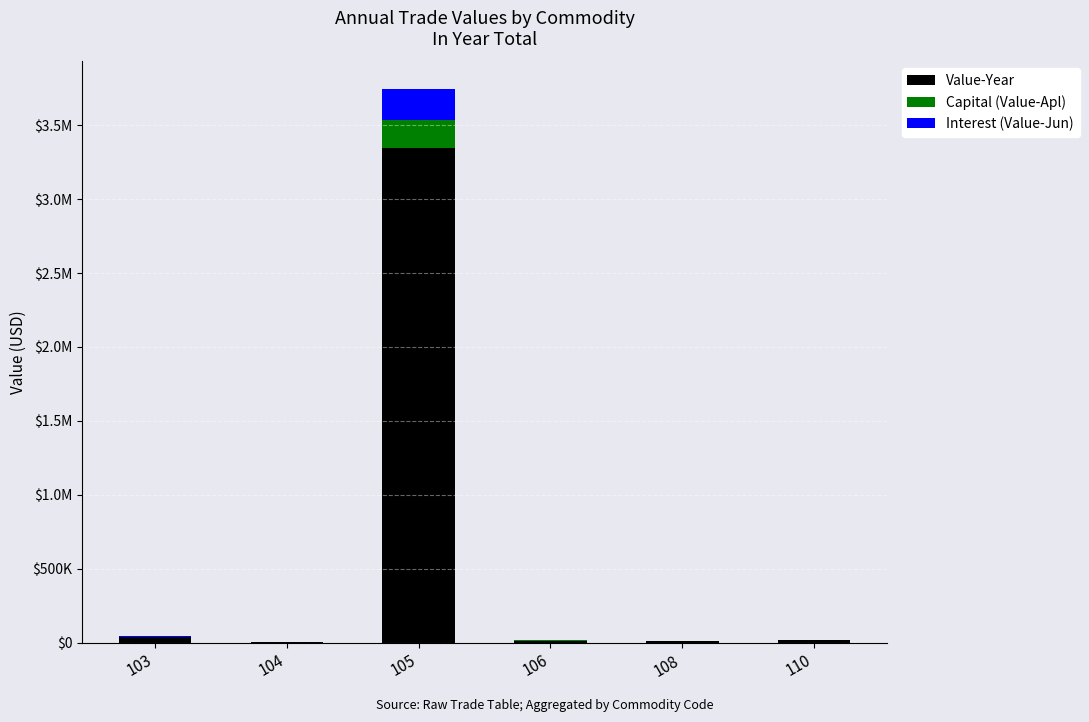

Does the chart contain stacked bars?

Yes